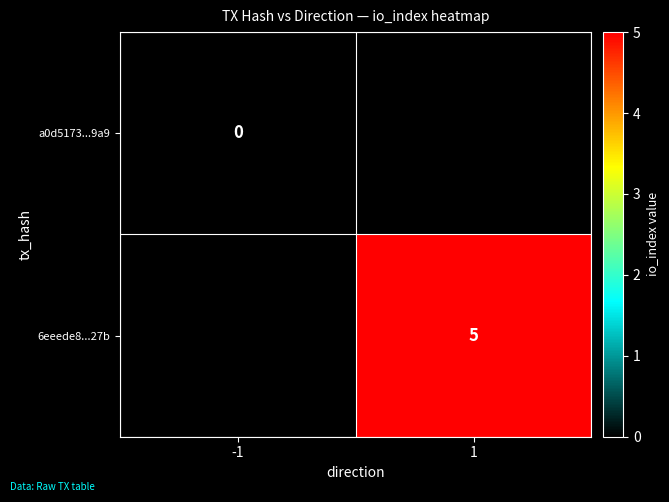

Is the value of a0d5173...9a9 at -1 greater than the value of 6eeede8...27b at 1?

No